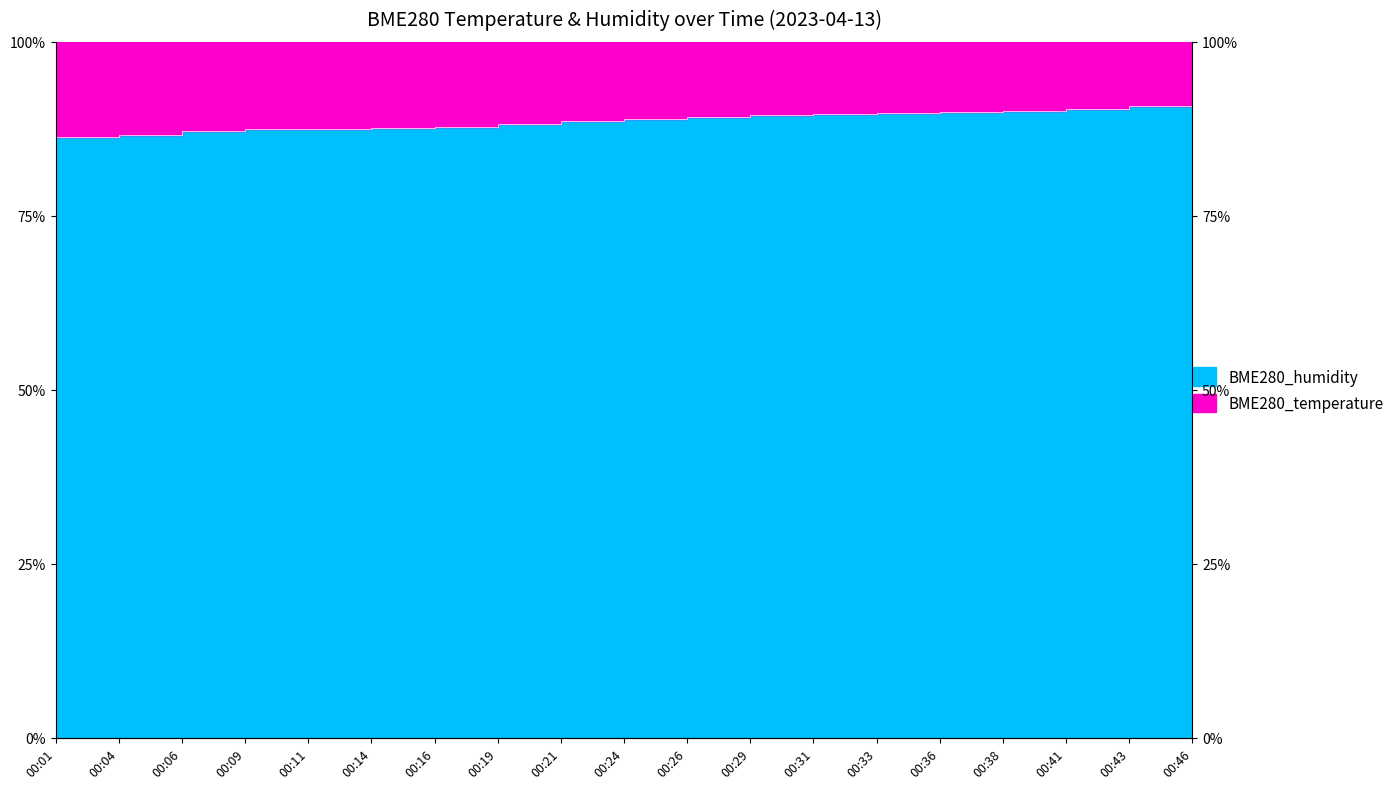

What is the greatest value displayed?

90.8